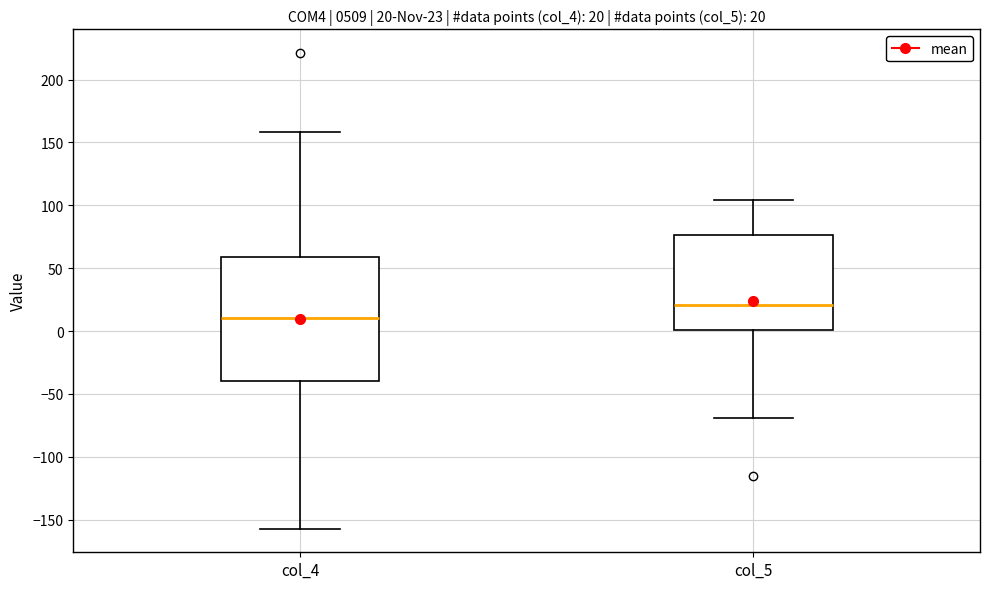

Comparing the boxes themselves (not the whiskers), which one is the tallest?

col_4